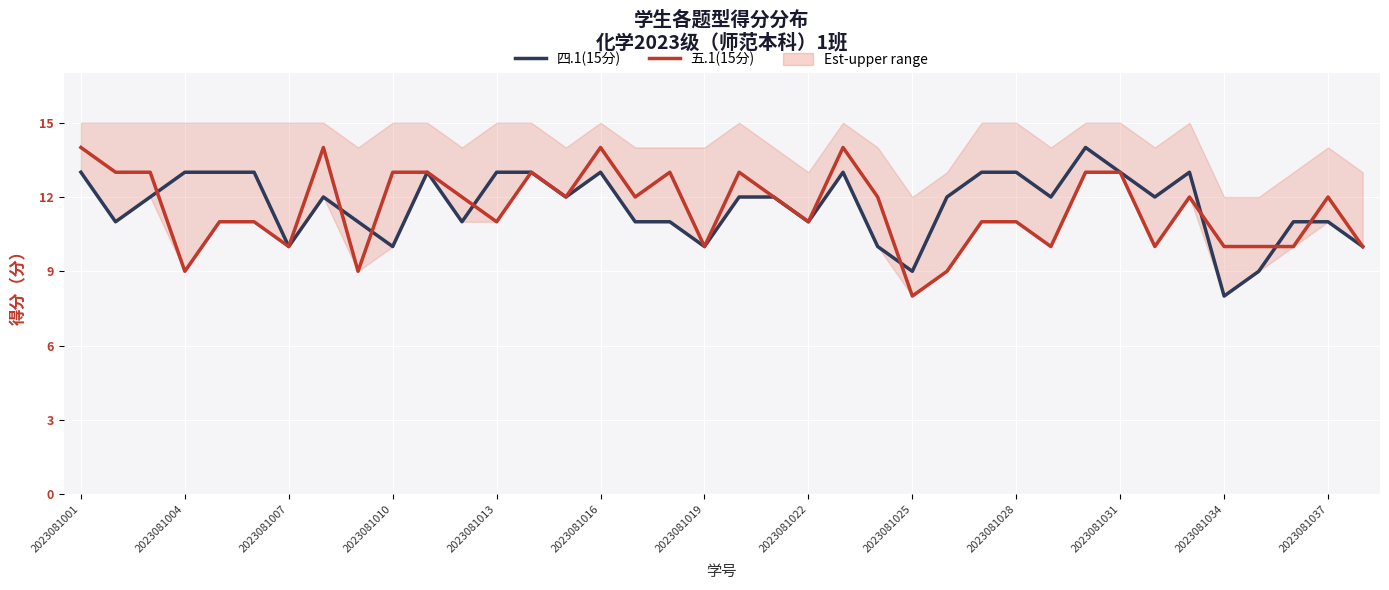

True or false: 四.1(15分) and 五.1(15分) intersect in this chart.

True